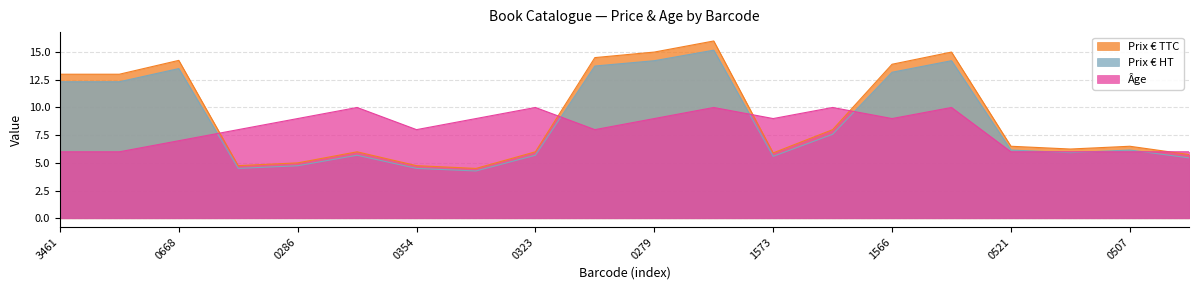

How many categories are shown in the chart?

20